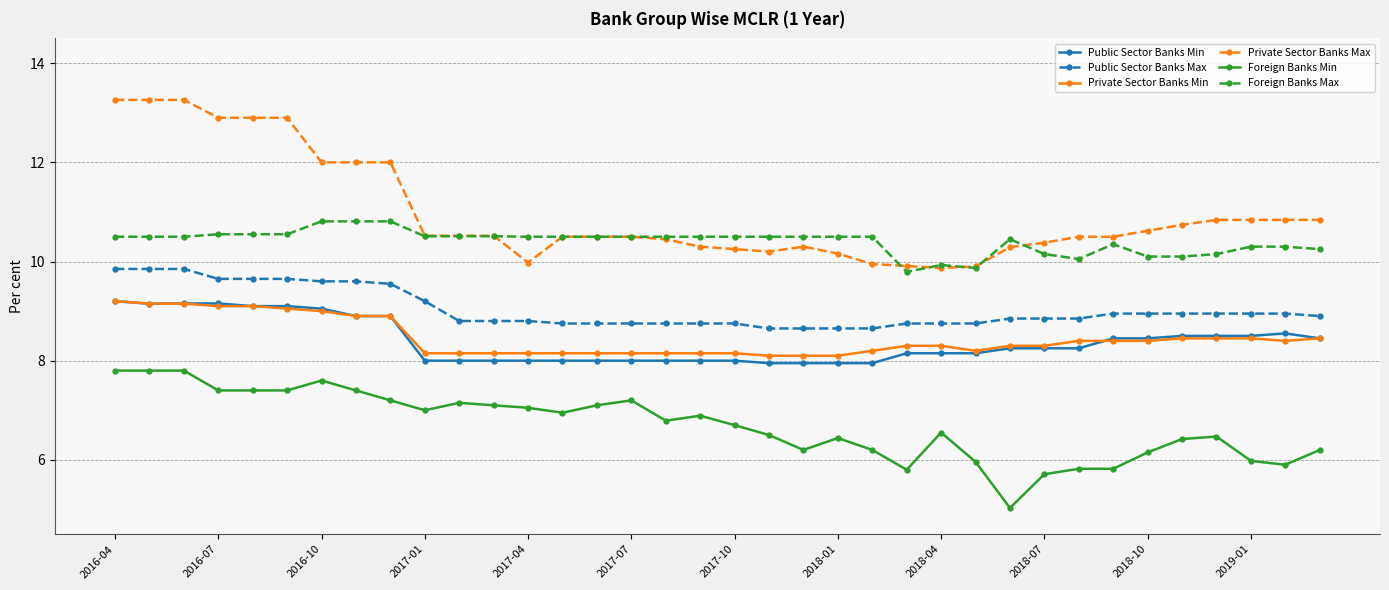

What is the value of the Public Sector Banks Min point at the 18th from the left?

8.0